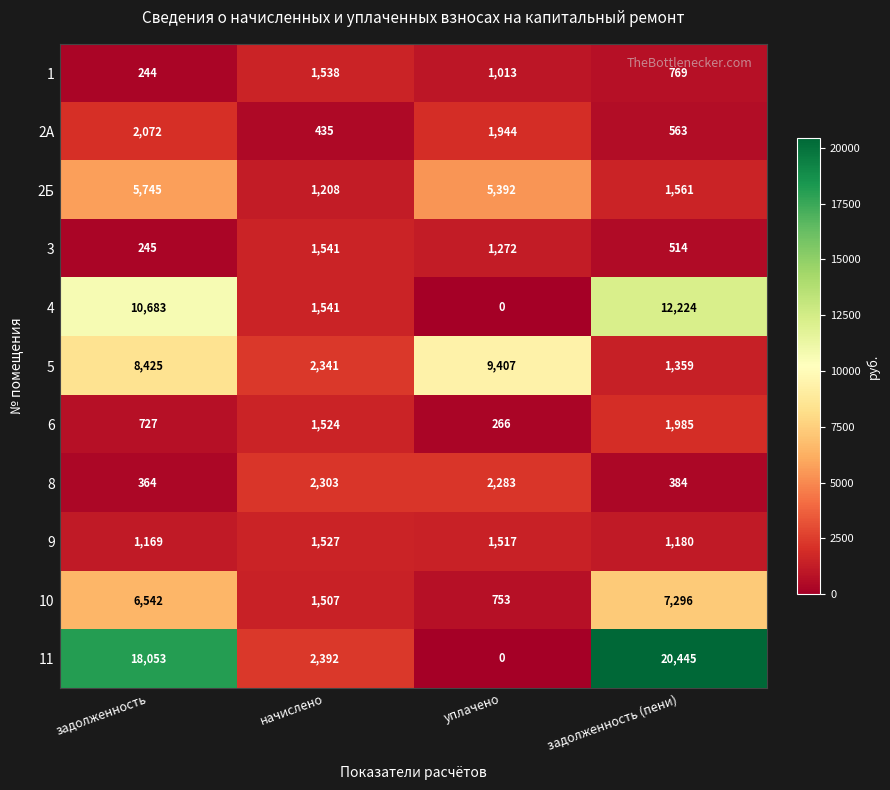

Rank the series at задолженность from lowest to highest value.

1, 3, 8, 6, 9, 2А, 2Б, 10, 5, 4, 11